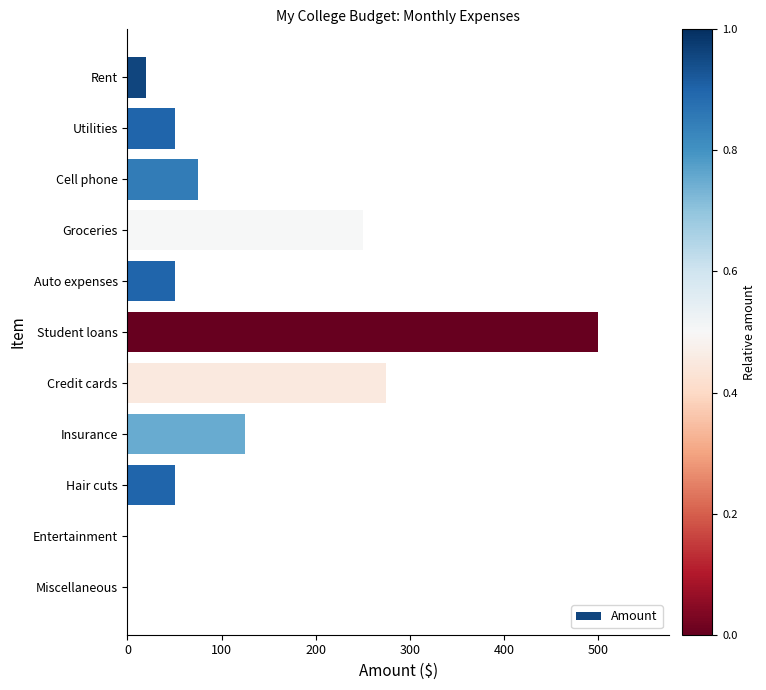

How many data points does each series have?

11